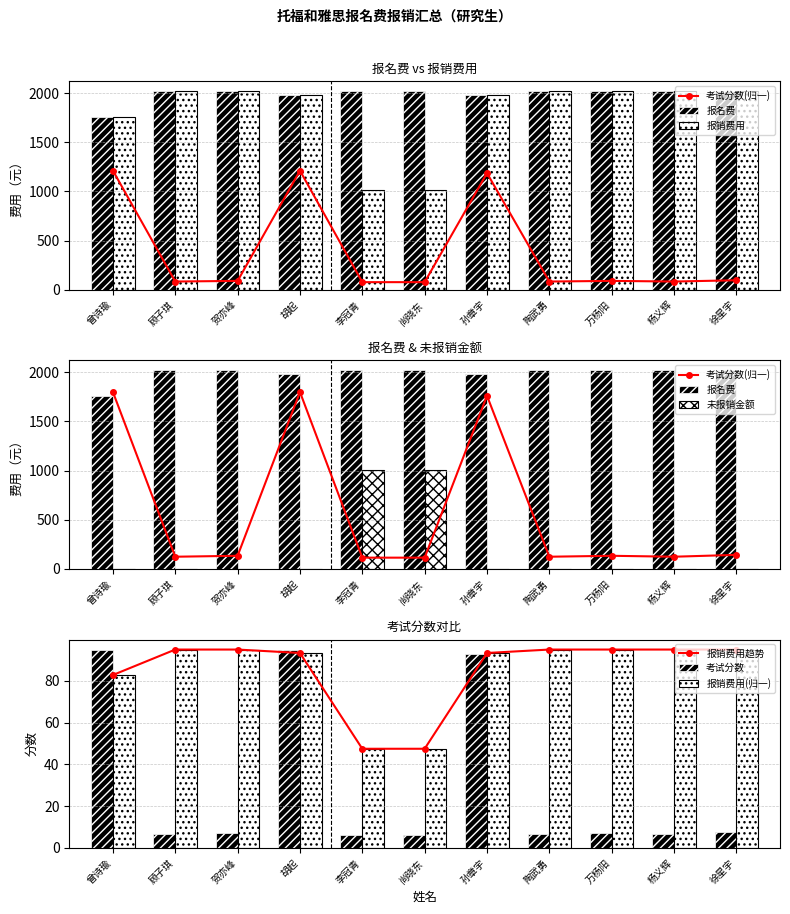

Between 曾诗瑜 and 杨义辉, which series saw the biggest shift?

考试分数